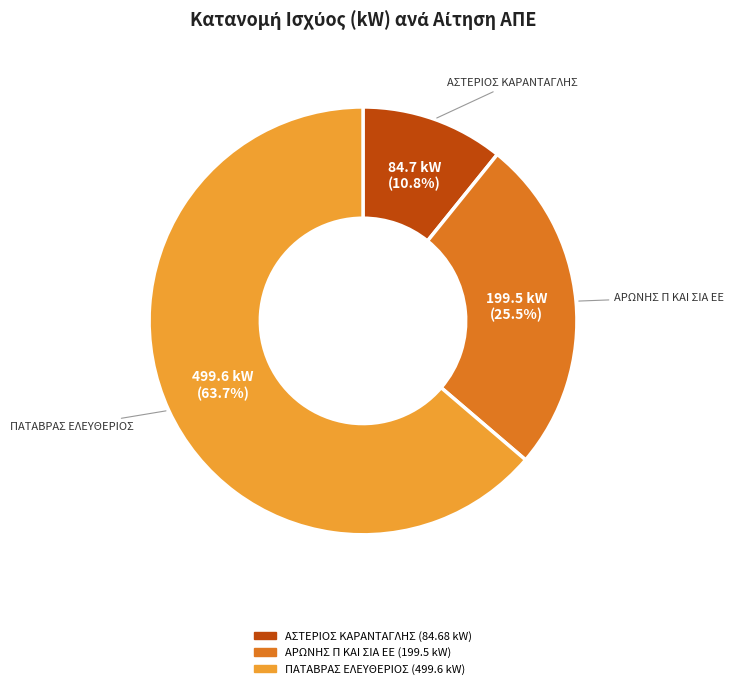

Is there a majority slice in this chart?

Yes